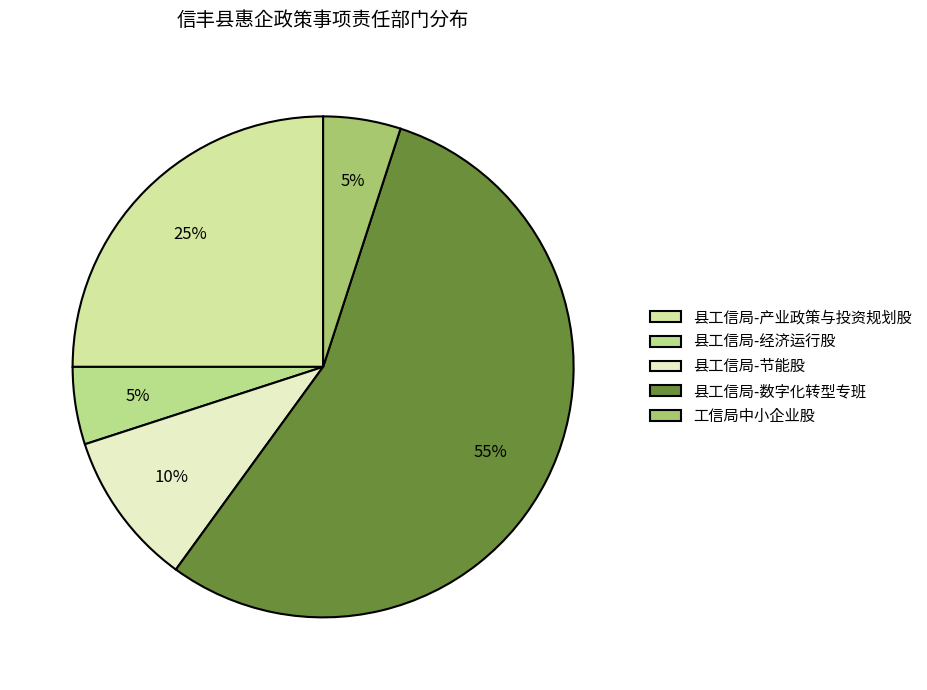

To the nearest percent, what portion does 工信局中小企业股 represent?

5%